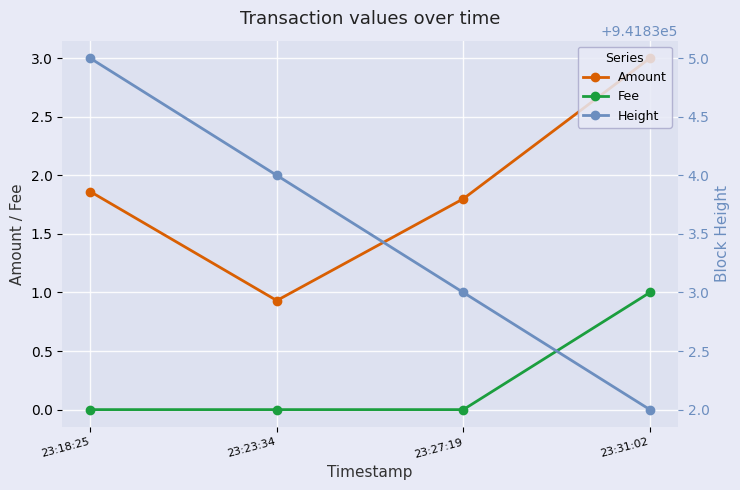

What are all the series names shown in the legend?

Amount, Fee, Height